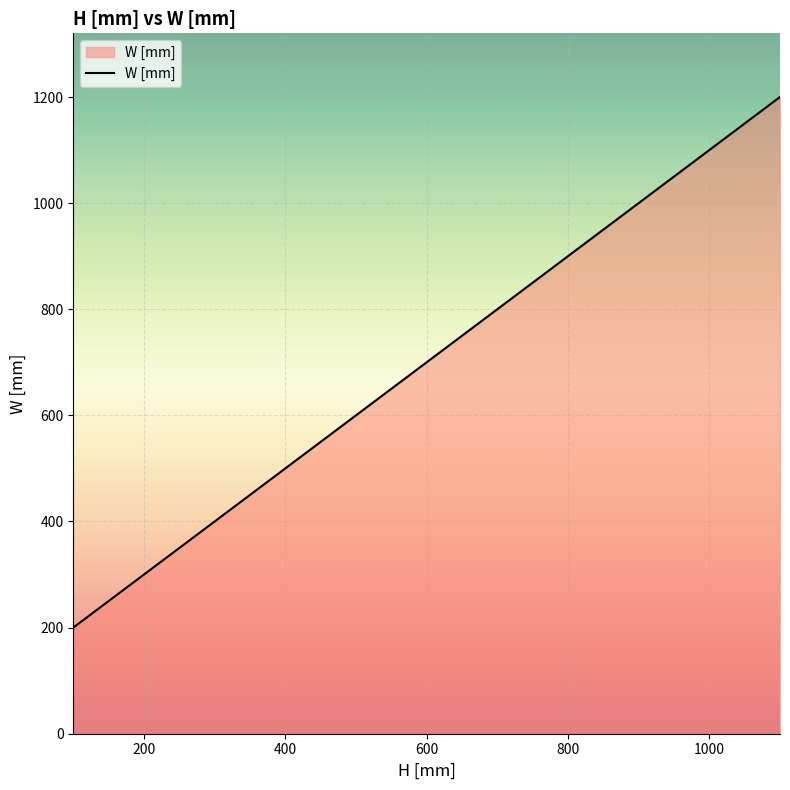

What is the greatest value displayed?

1200